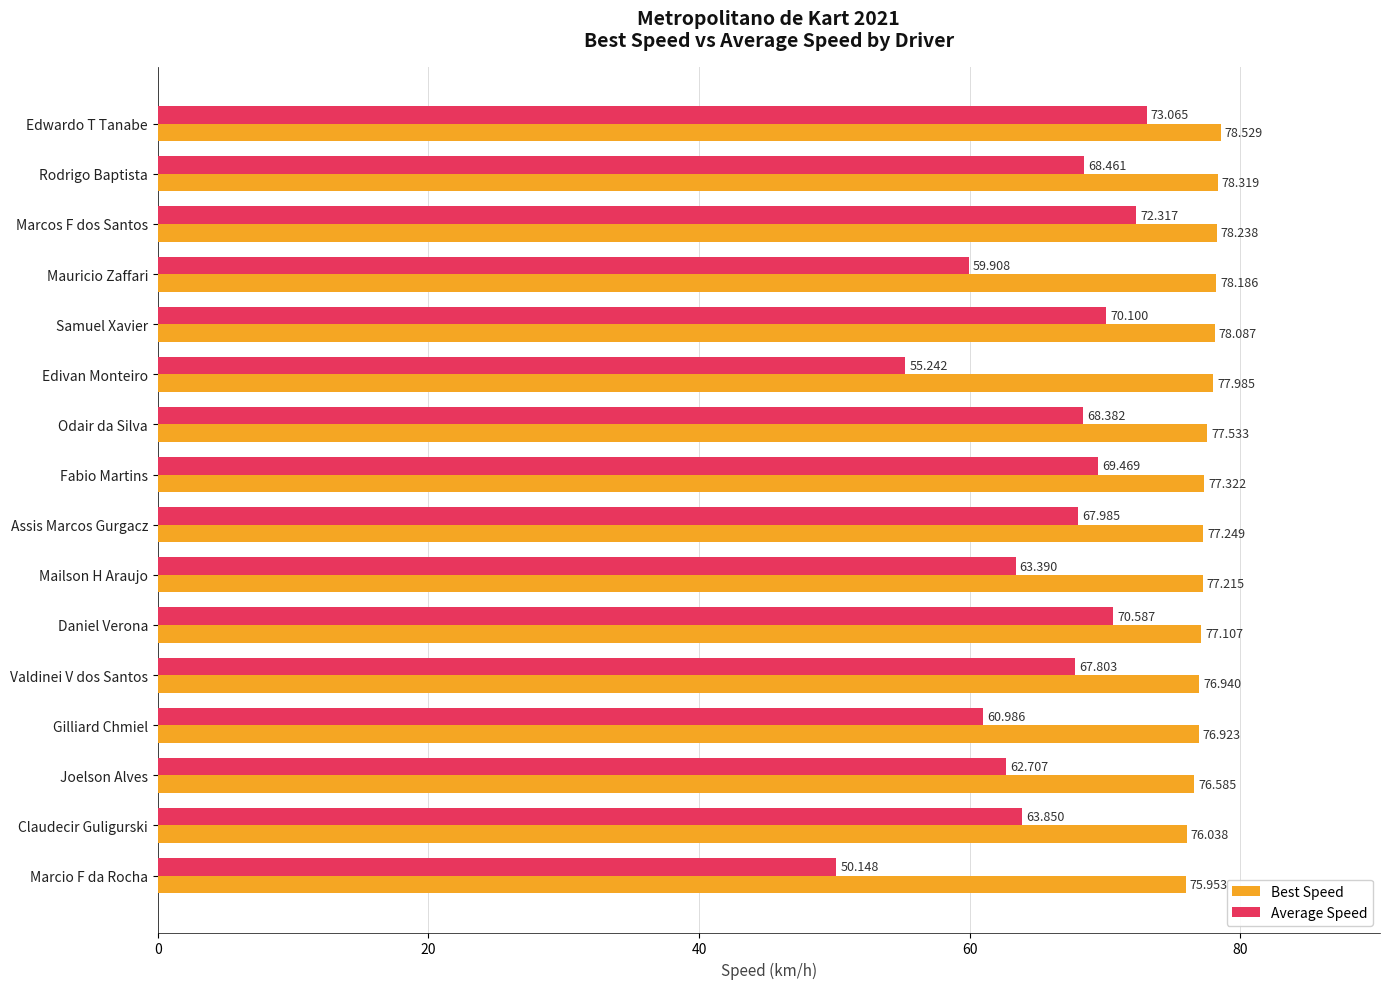

Which series changed the most between Fabio Martins and Gilliard Chmiel?

Average Speed